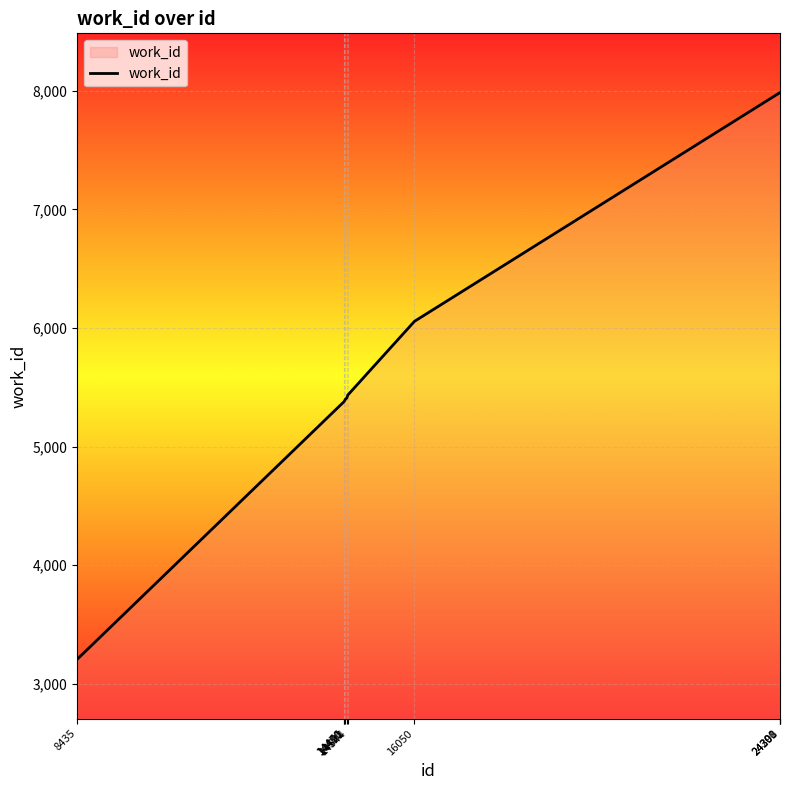

What is the greatest value displayed?

7984